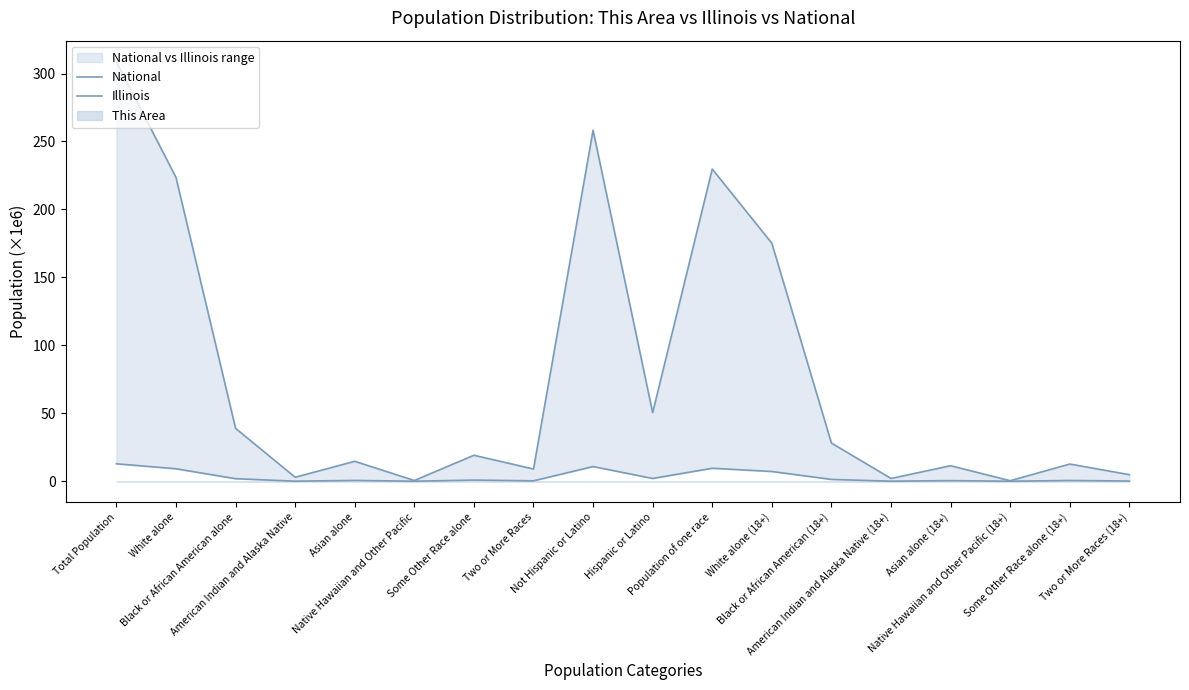

The value of National at Asian alone is 14.7. True or false?

True